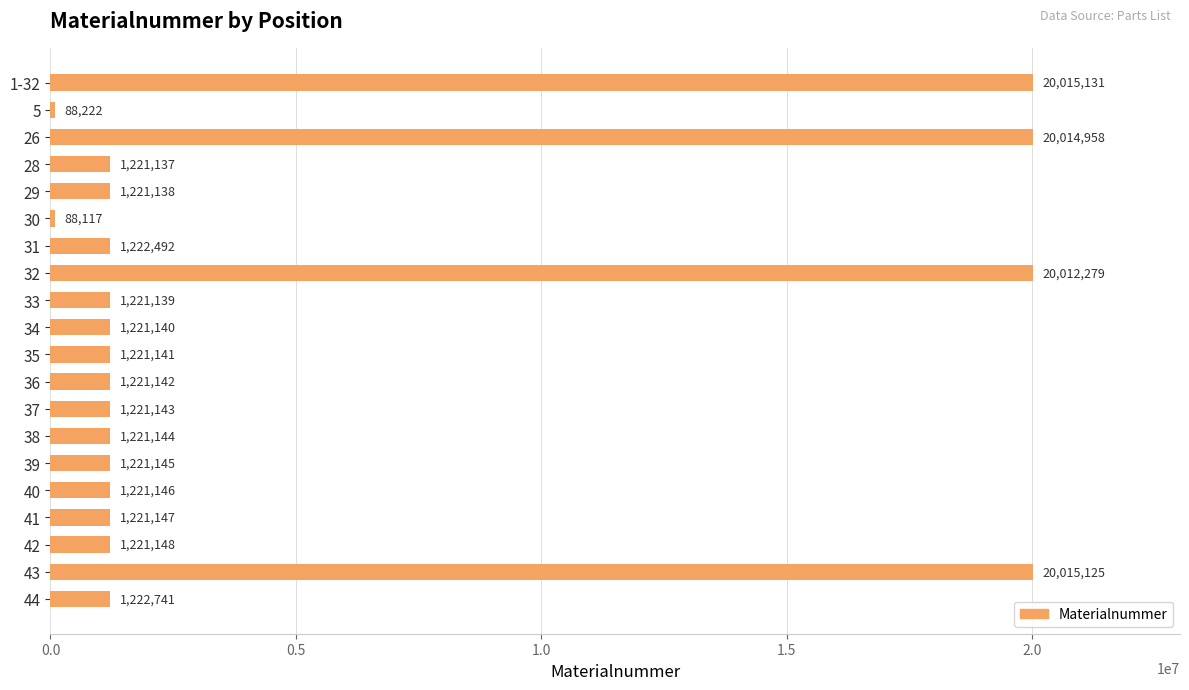

List the labels in order of value, smallest first.

30, 5, 28, 29, 33, 34, 35, 36, 37, 38, 39, 40, 41, 42, 31, 44, 32, 26, 43, 1-32